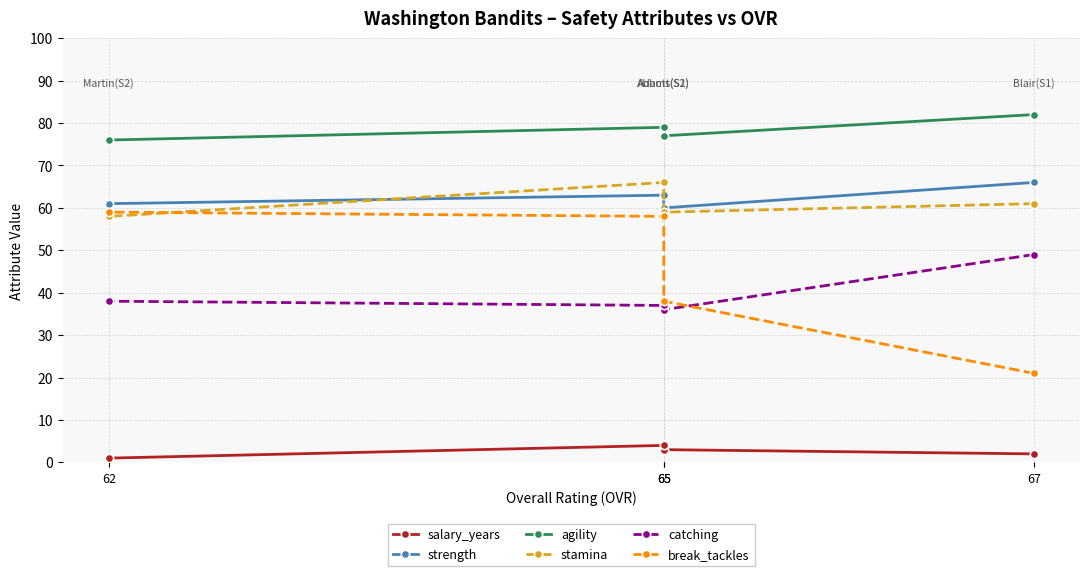

Rank the categories by strength value from lowest to highest.

65, 62, 65, 67